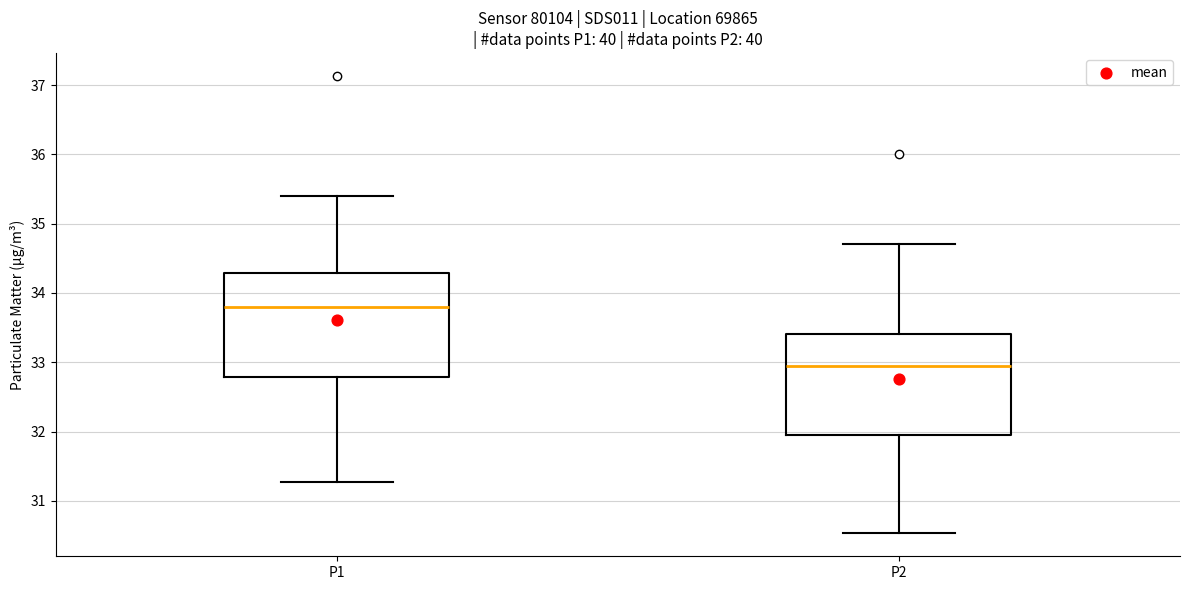

Reading left to right, read every box against the y-axis: the position of its median line, the range the box covers, and the ends of its whiskers. The values are not printed on the chart, so give them approximately, as read against the axis.

P1: median 33.8, box 32.8 to 34.3, whiskers 31.3 to 35.4
P2: median 33.0, box 31.9 to 33.4, whiskers 30.5 to 34.7